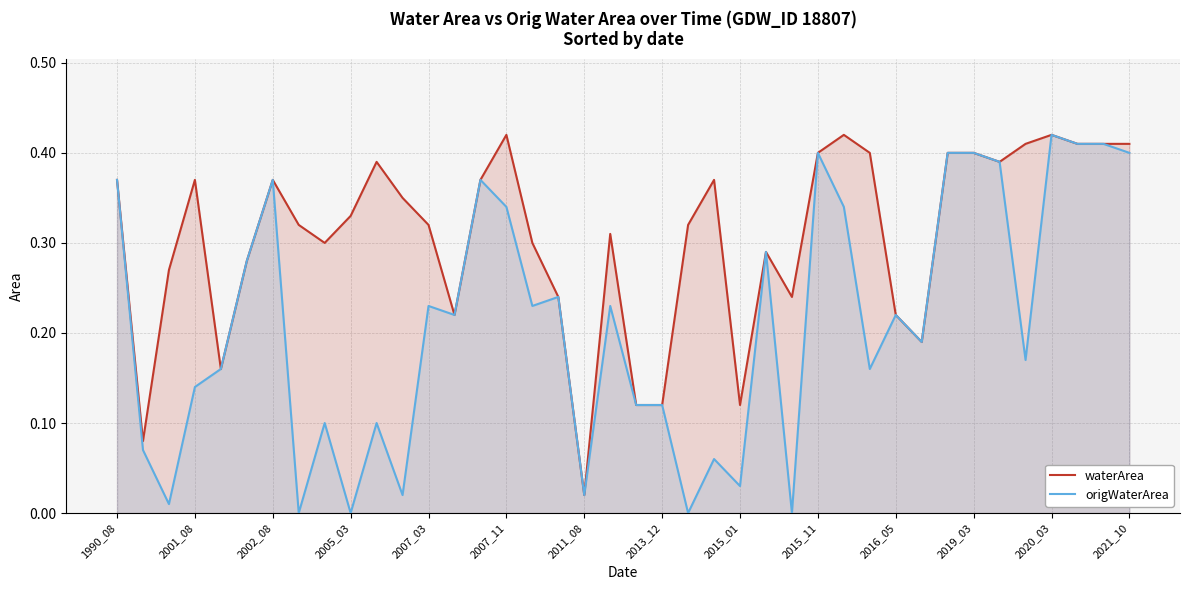

Rank the series at 2021_10 from highest to lowest value.

waterArea, origWaterArea